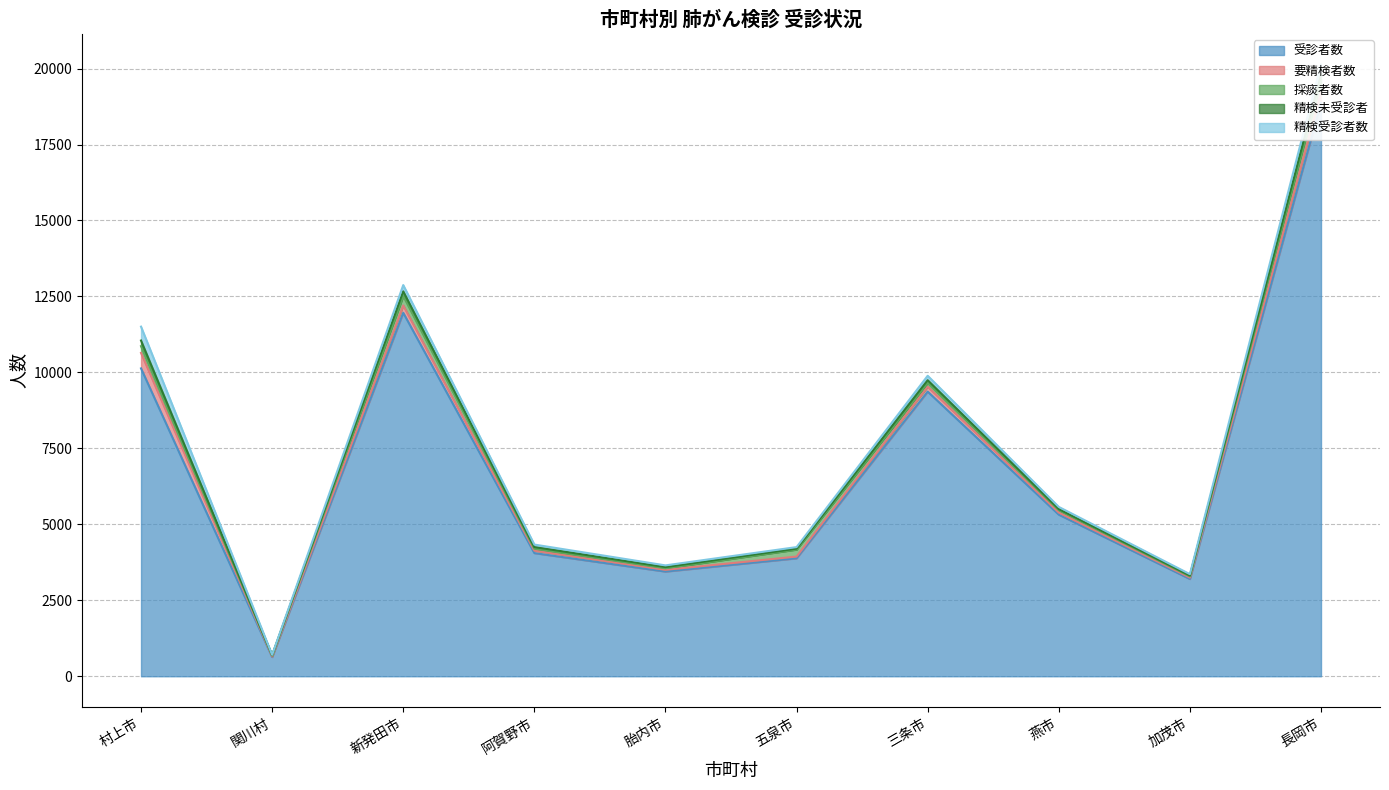

Does the chart display data point markers on the line(s)?

No